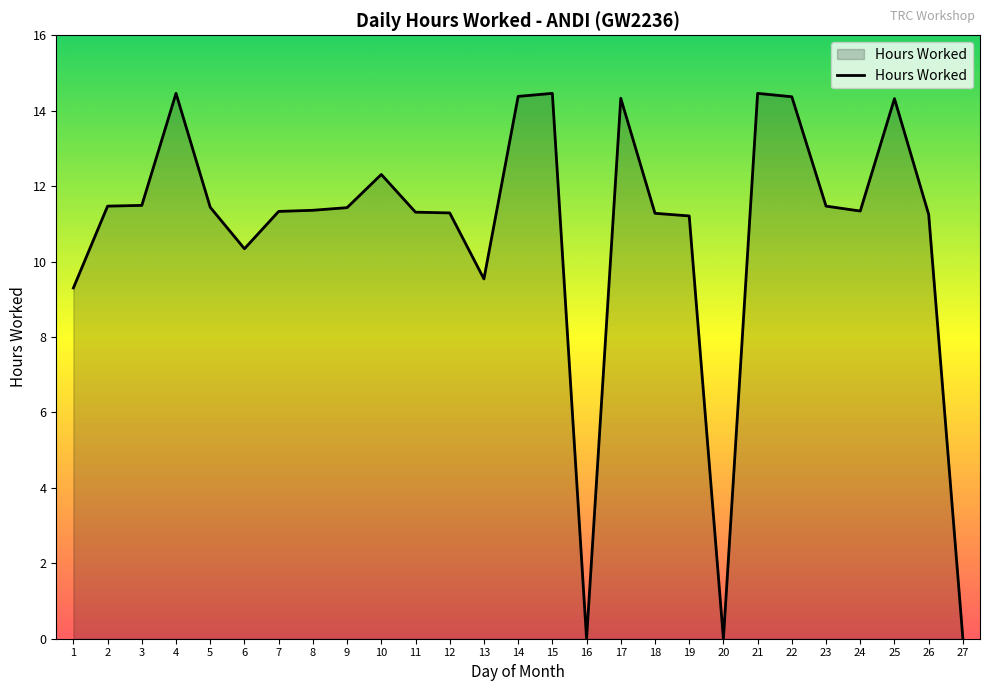

Approximately how many times larger is the value at 2 compared to 4?

0.8